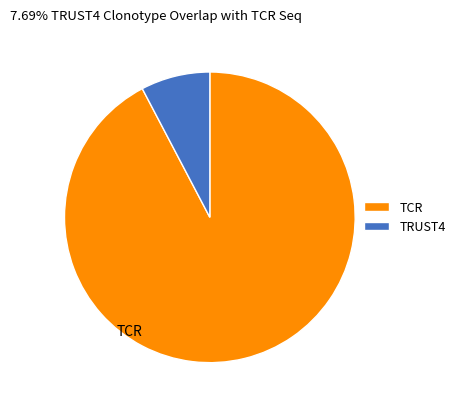

Which slice is the smallest?

TRUST4